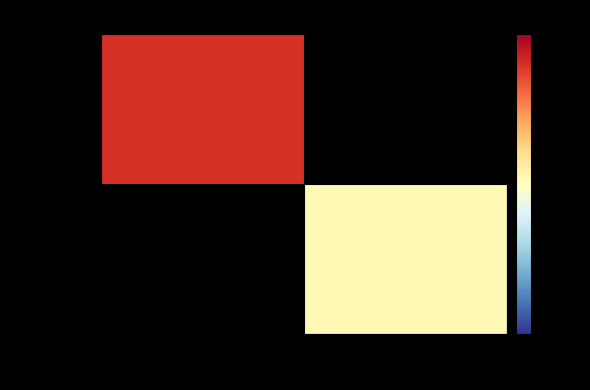

List the series in order of their overall mean, lowest first.

bf28bf2b…, fe4b73c8…